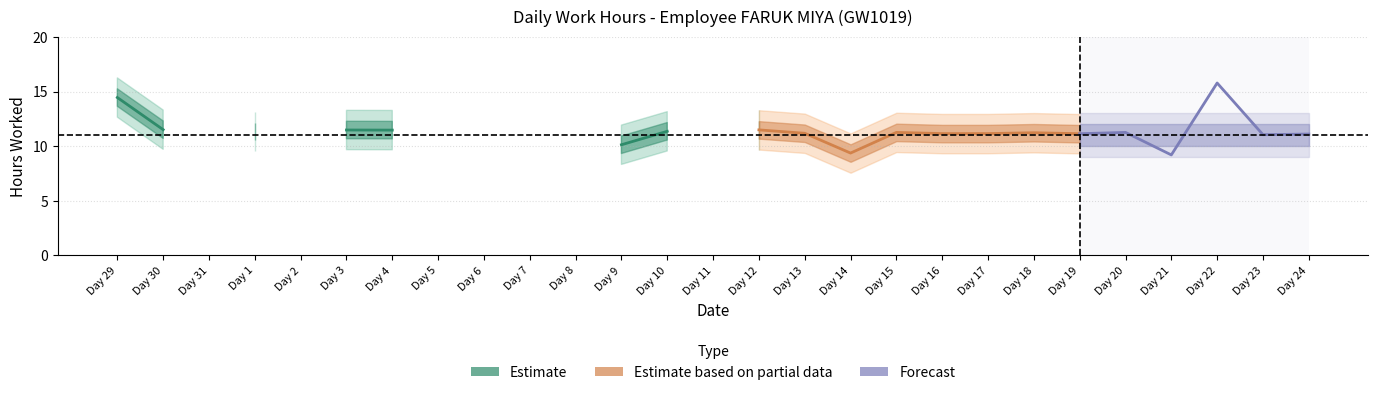

True or false: the data has more than 2 interior local peaks.

True